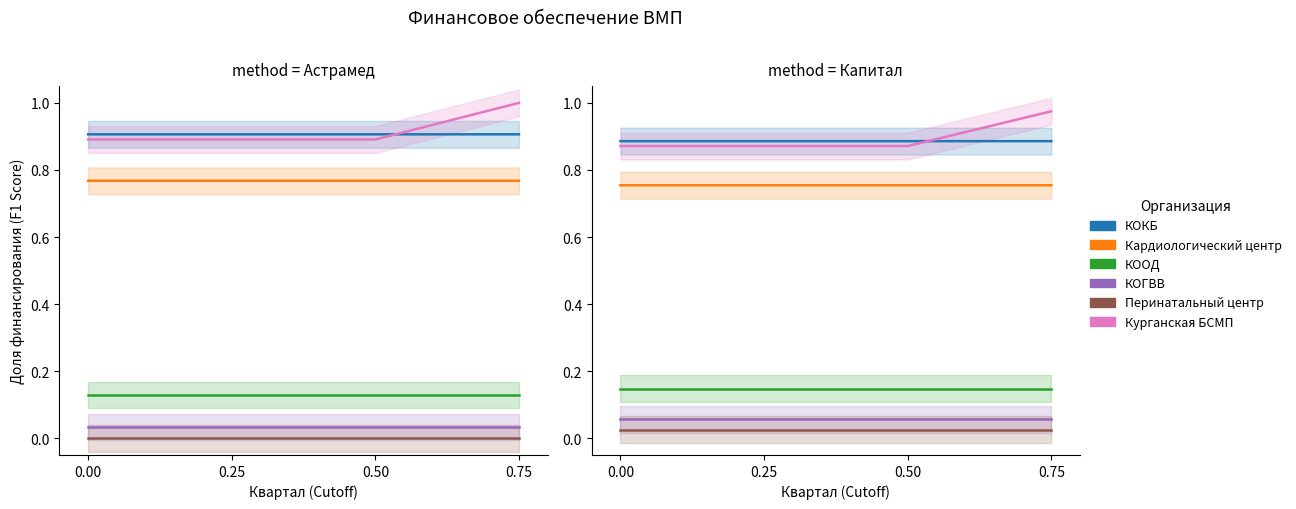

What is the total value across all series at 0.50?

2.7